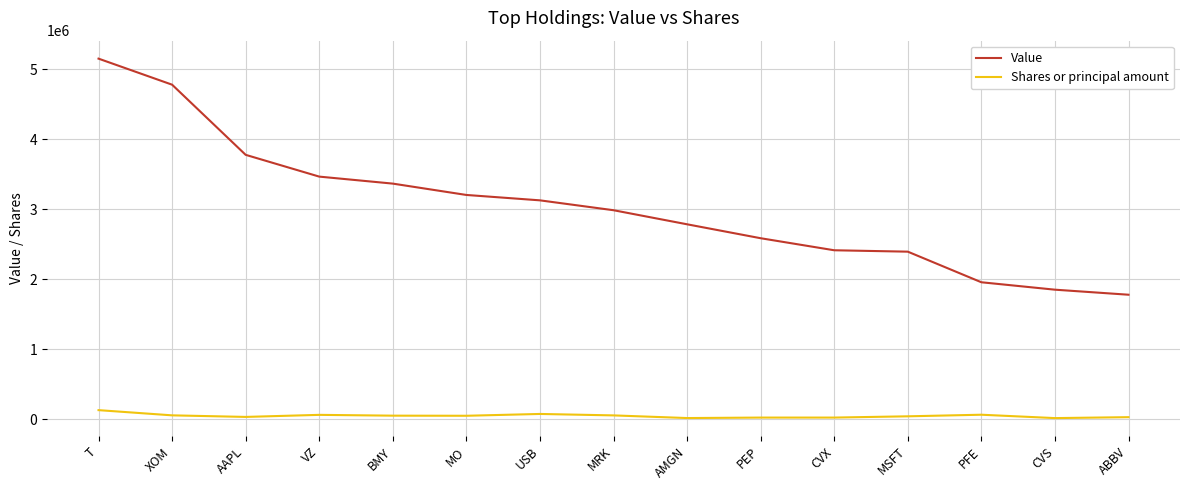

What is the average value of the Shares or principal amount series?

50168